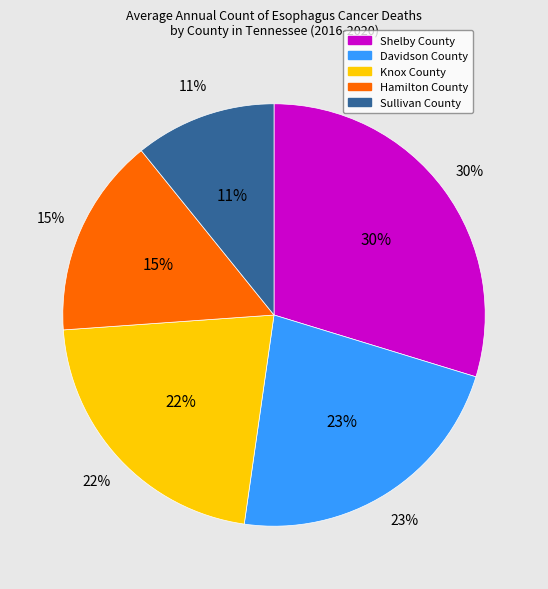

What is the ratio of the value at Shelby County to the value at Knox County?

1.4